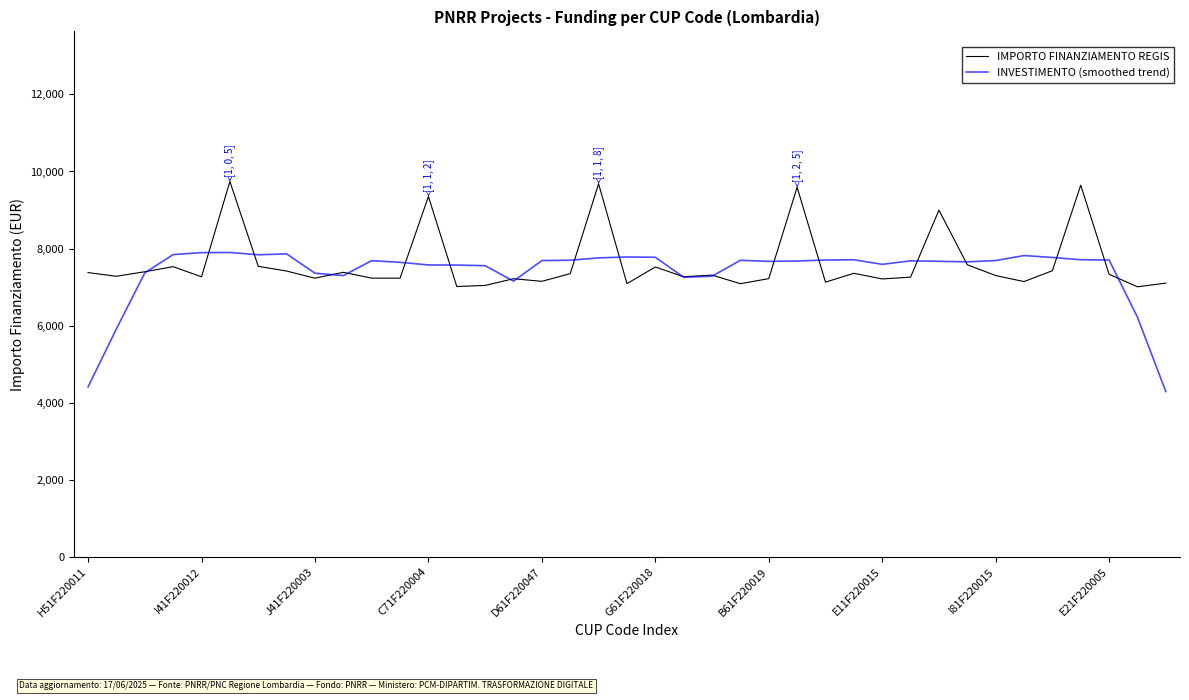

What is the minimum value shown in the chart?

4288.2